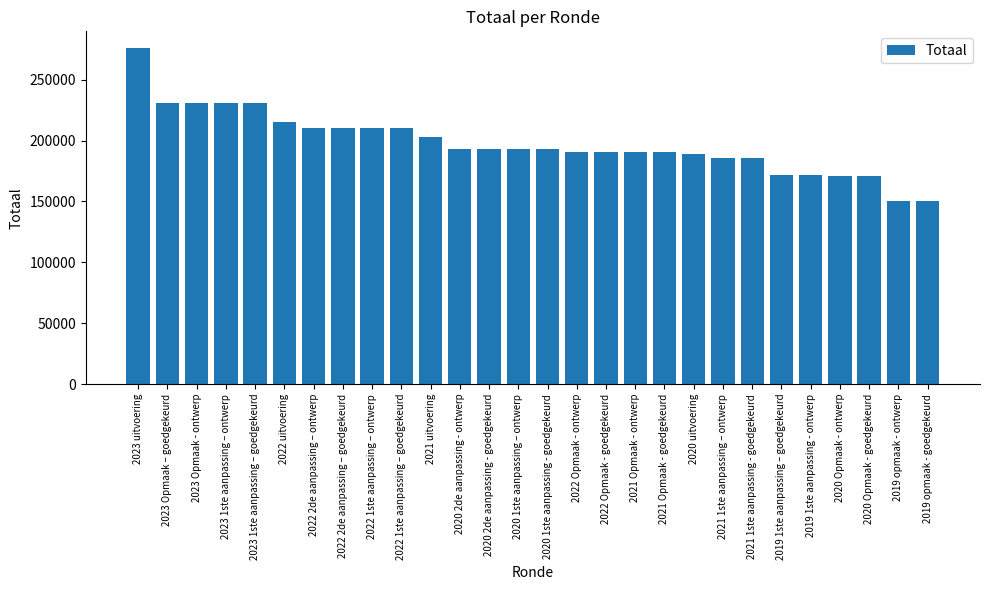

Is it true that the value at 2020 Opmaak - ontwerp is 271179?

False